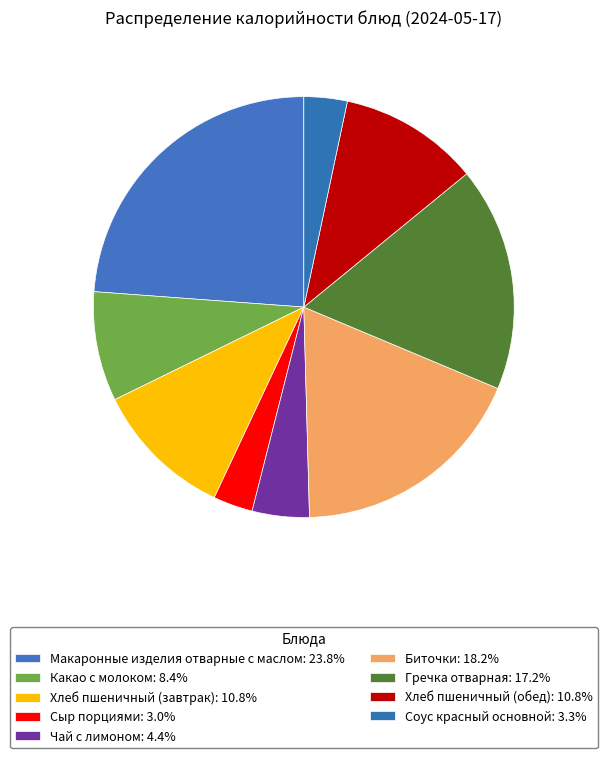

How many slices are in this pie chart?

9